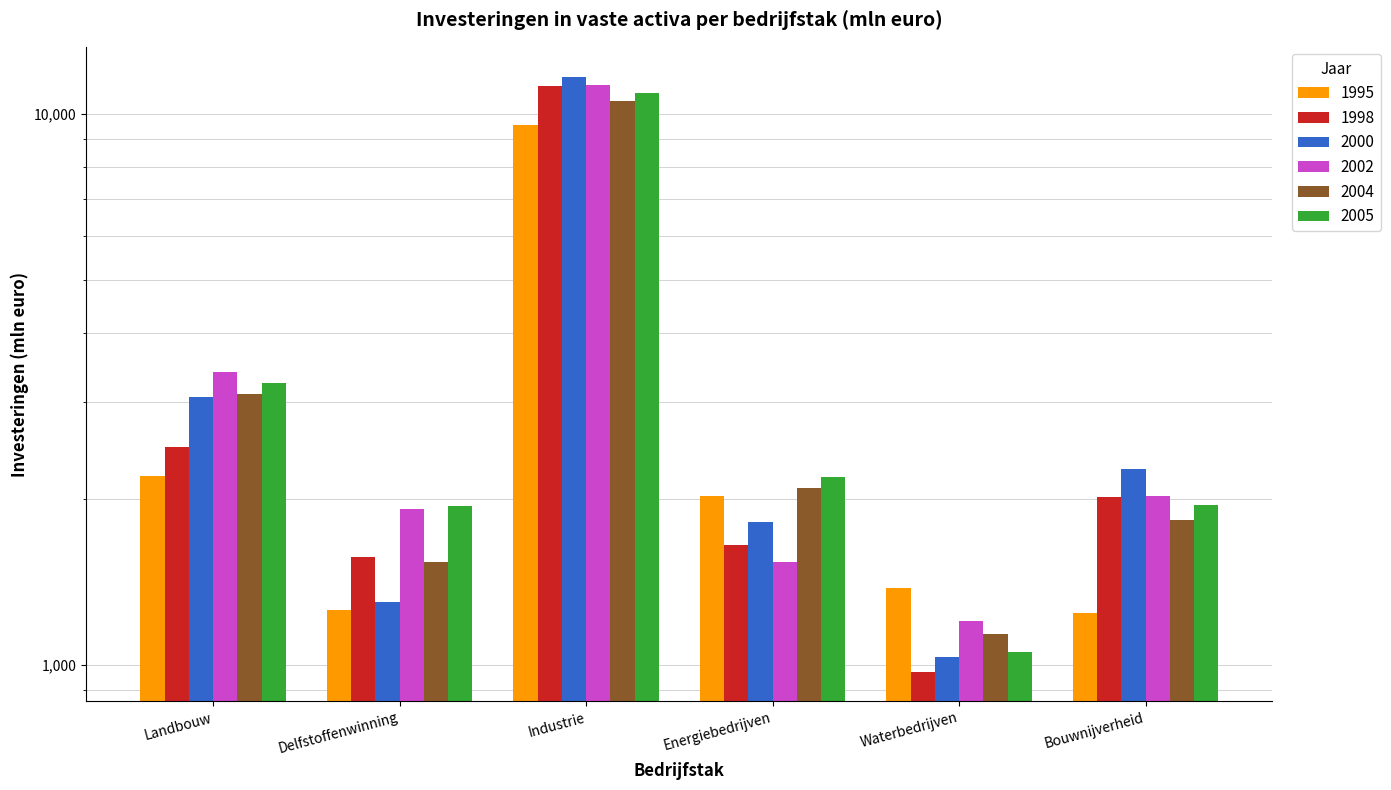

The 1998 series shows 296 at Waterbedrijven. True or false?

False